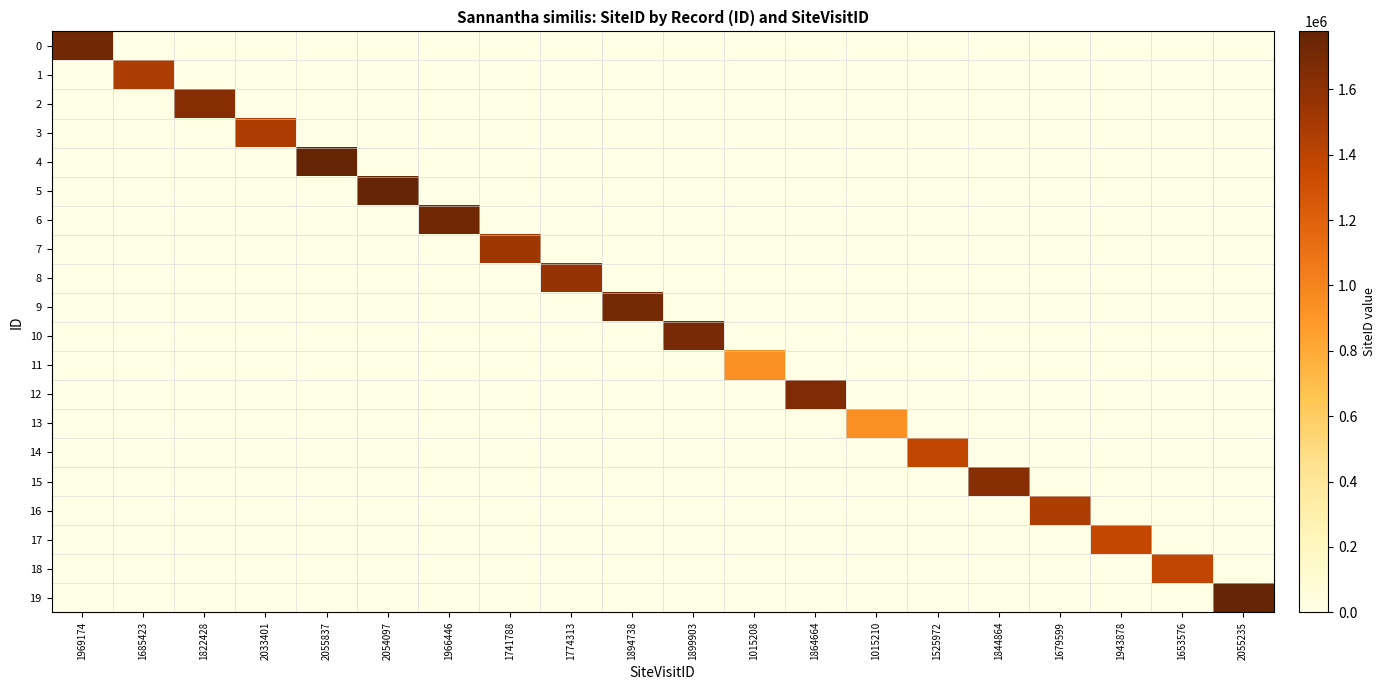

Between 2033401 and 2055837, which series saw the biggest shift?

4